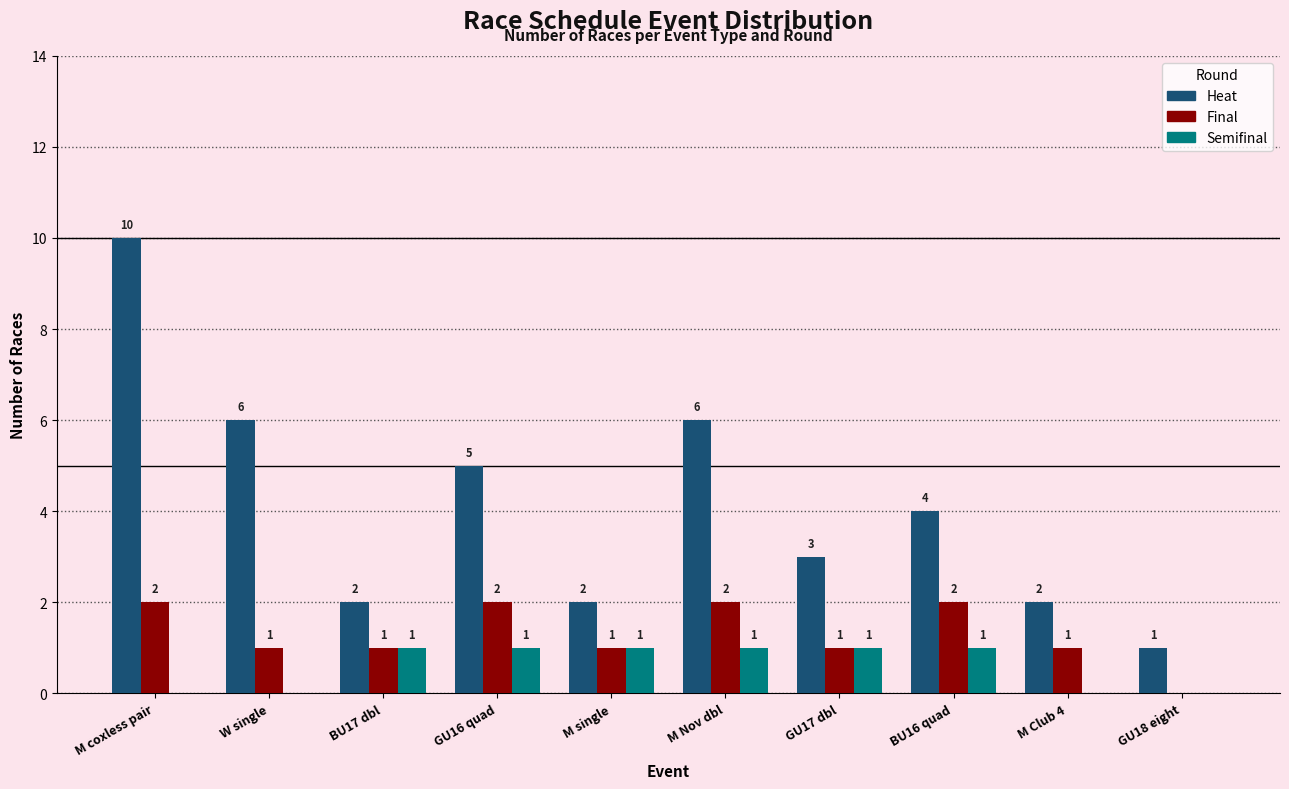

What is the maximum value shown in the chart?

10